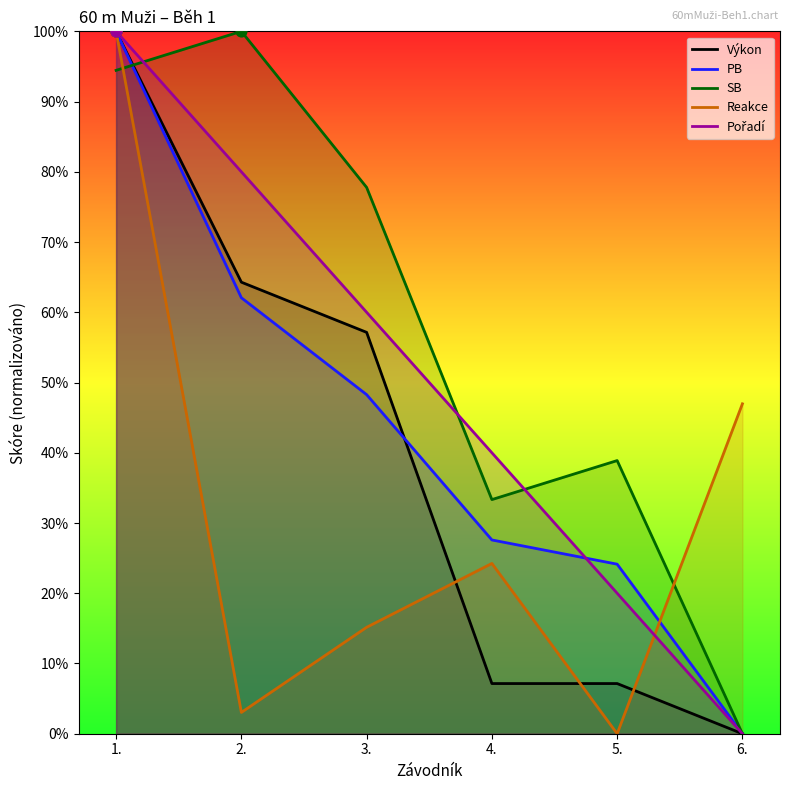

At which category is the sum across all series the highest?

1.